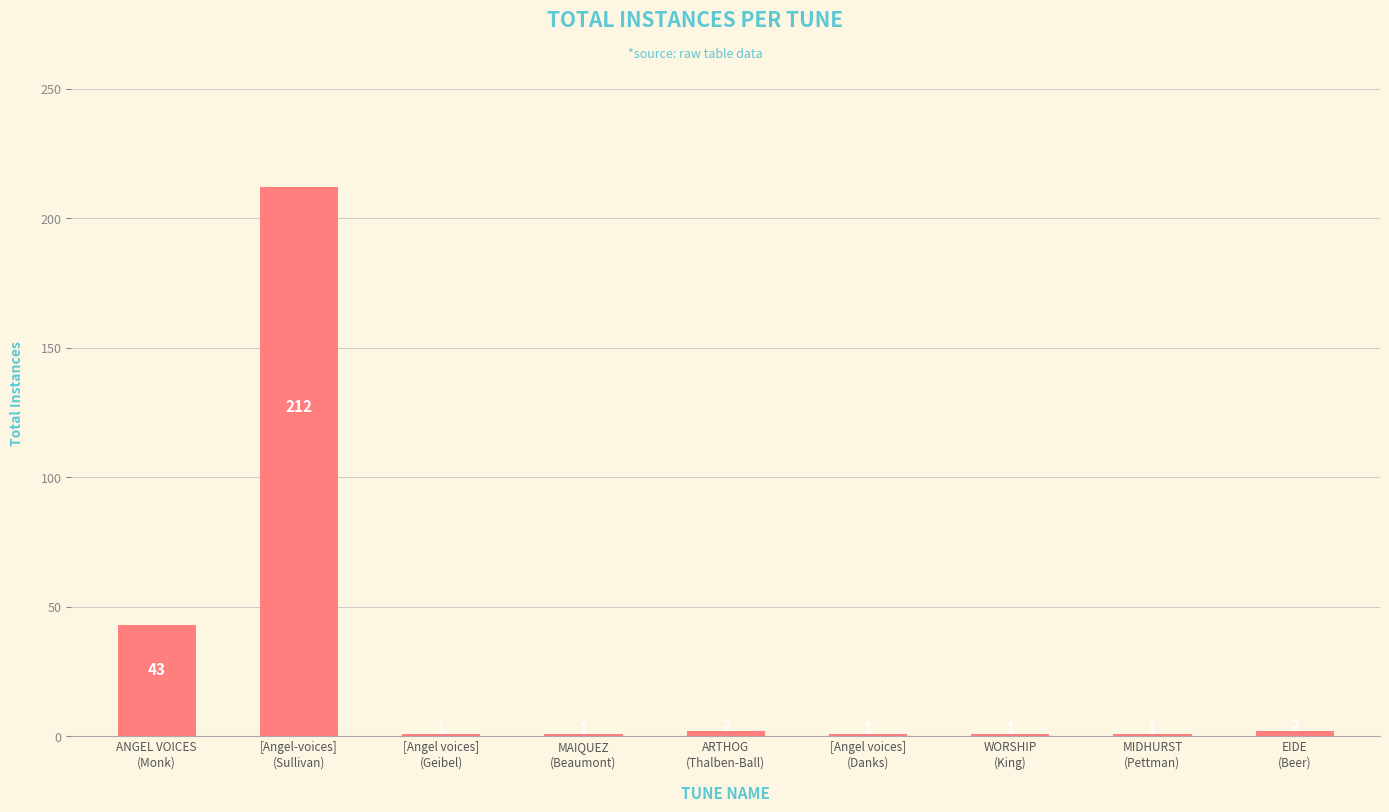

Count the number of values greater than 1.

4